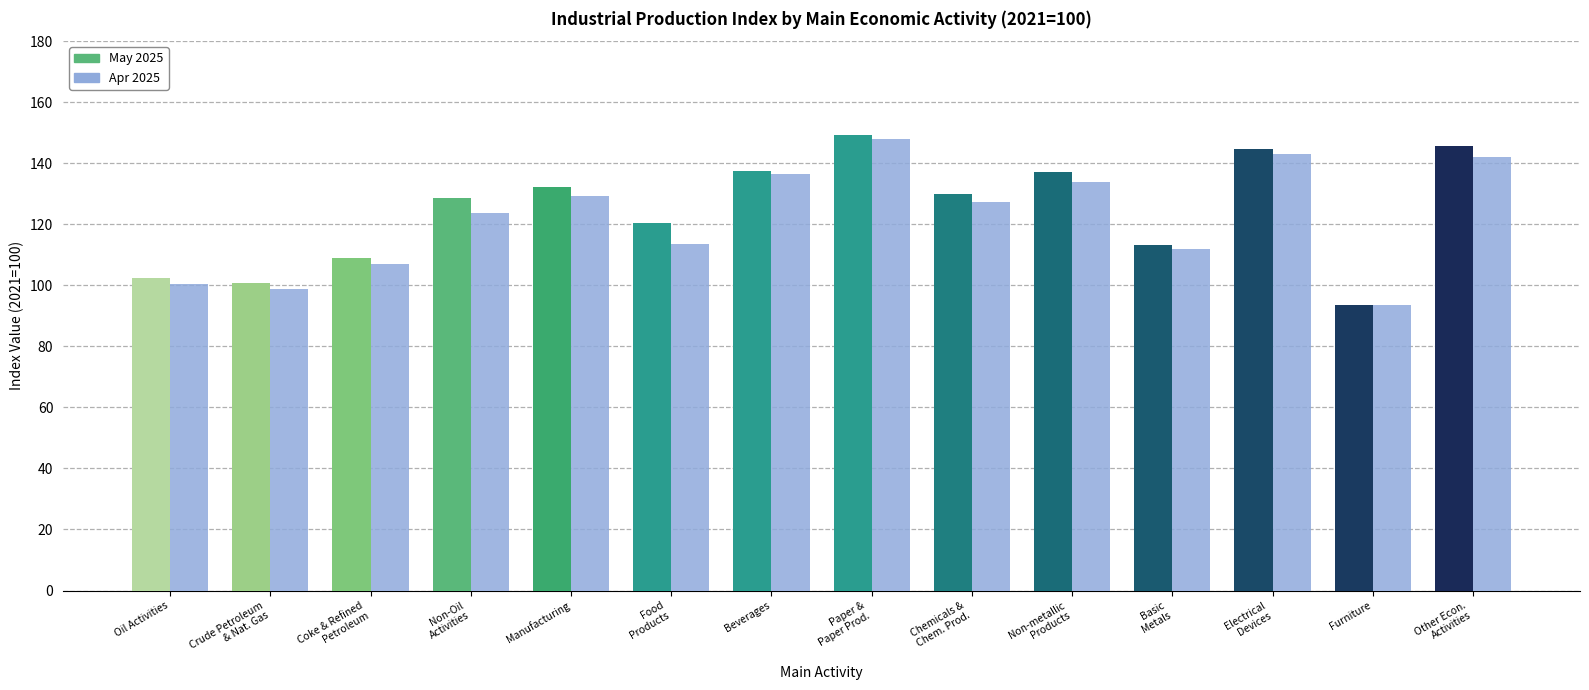

What is the label of the 13th bar from the left?

Furniture